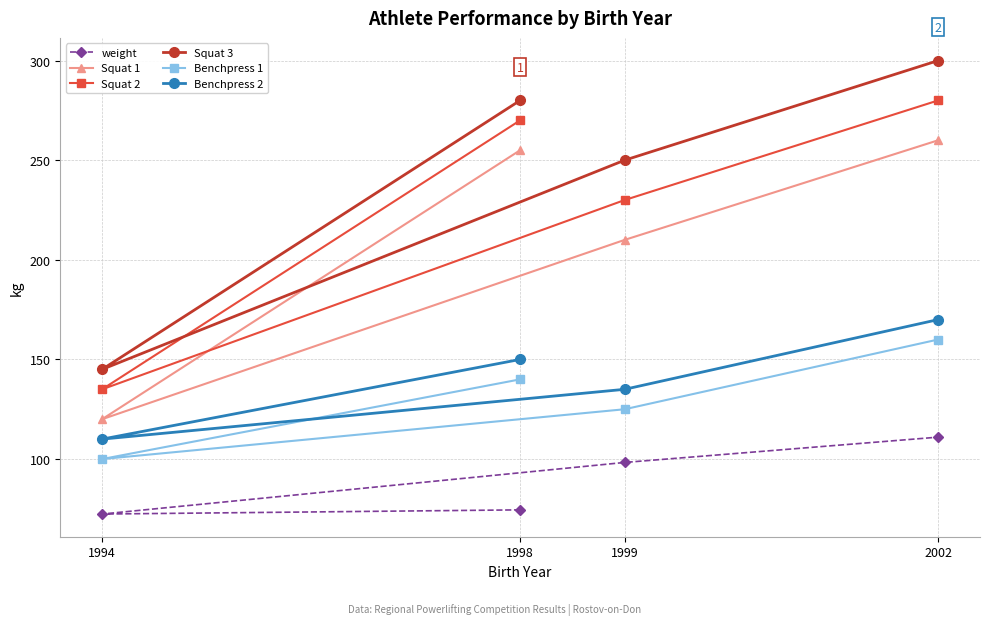

At which label does Squat 1 reach its minimum?

1994